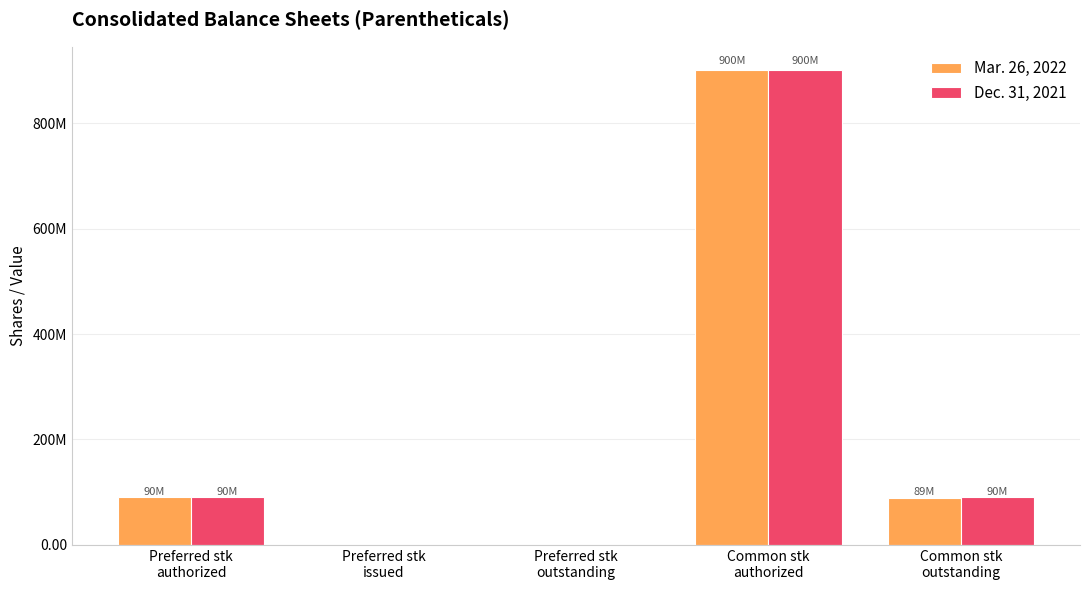

Is it true that Dec. 31, 2021 equals 90193550 at Common stk
outstanding?

True